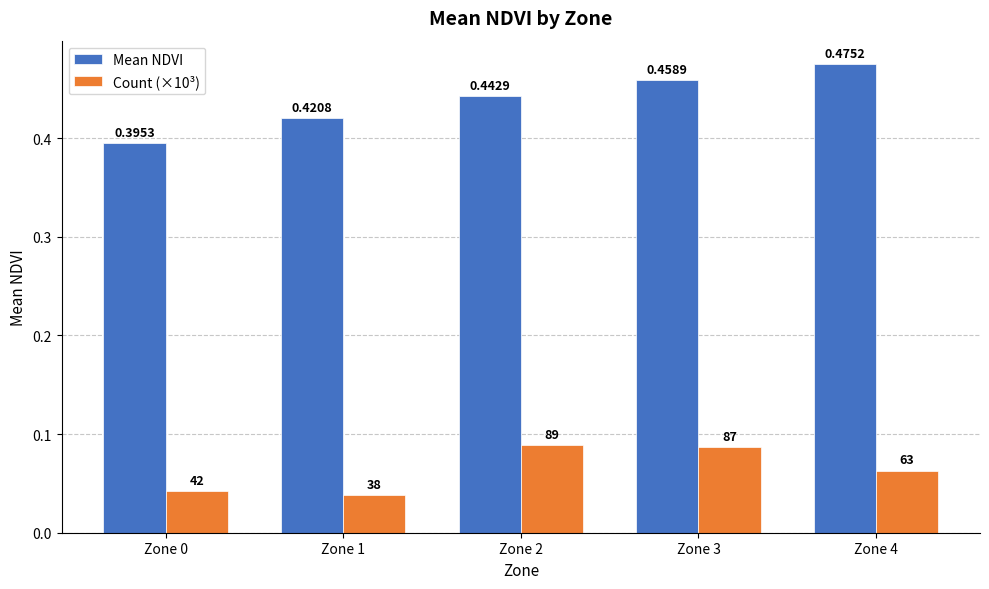

At Zone 1, list the series in order from smallest to largest.

Count (×10³), Mean NDVI